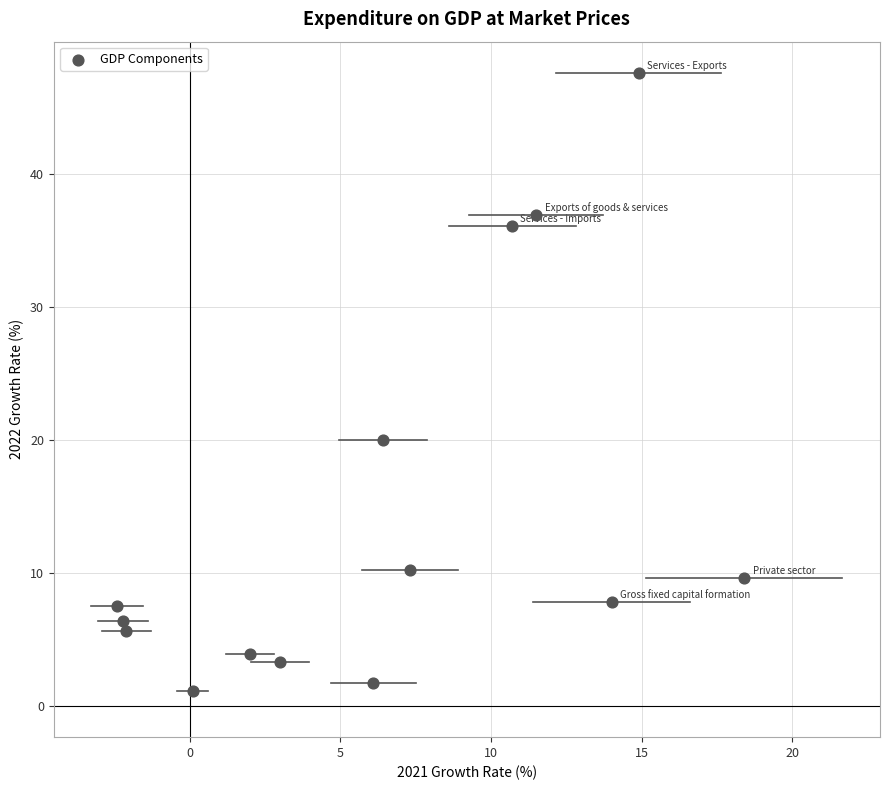

What is the range of X values (max minus min)?

20.8